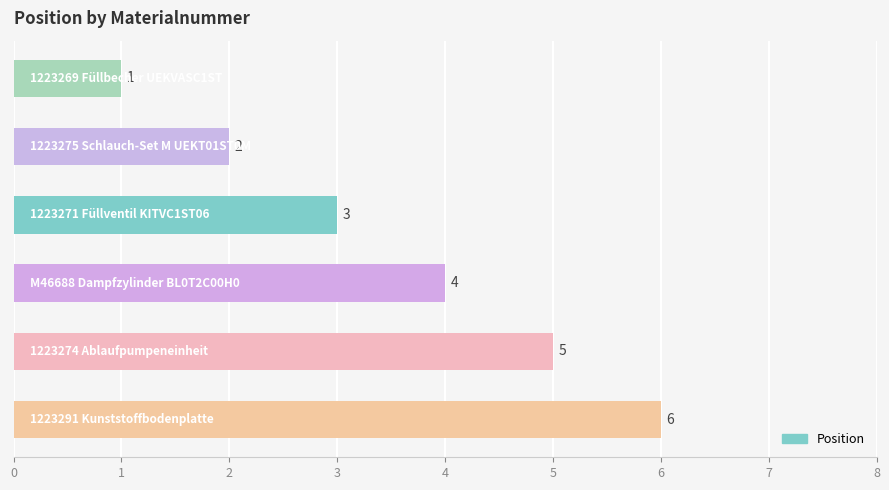

How many values are between 2 and 5?

4